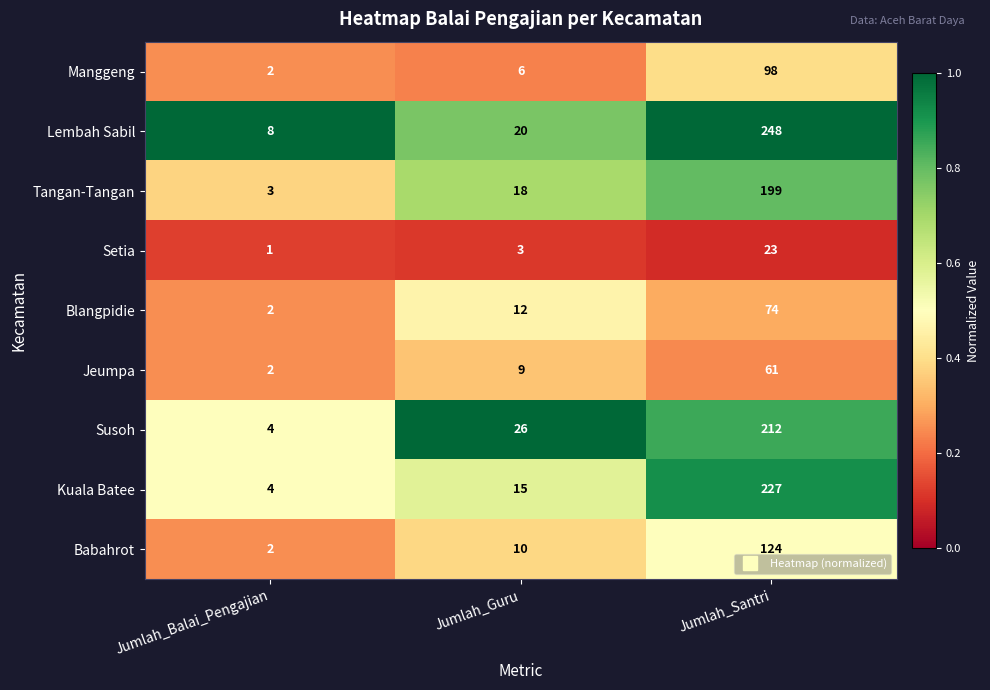

At which label does Setia reach its minimum?

Jumlah_Balai_Pengajian